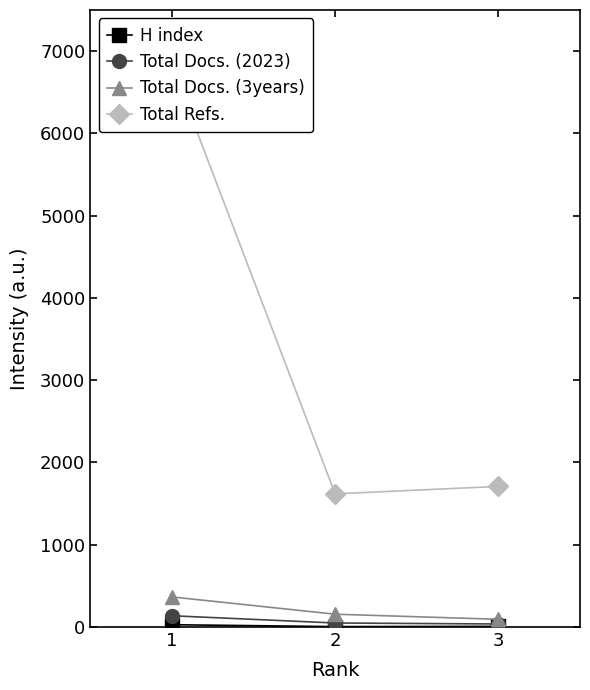

Which has a higher value, 3 or 2?

3